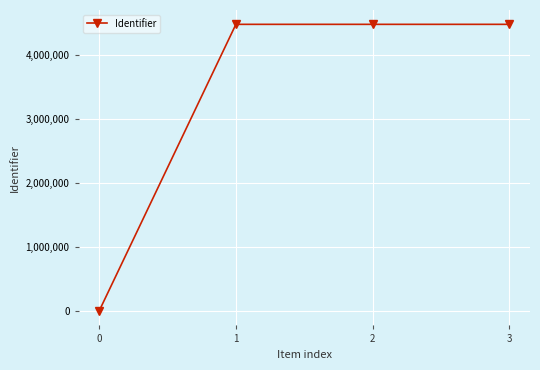

What is the greatest value displayed?

4470882